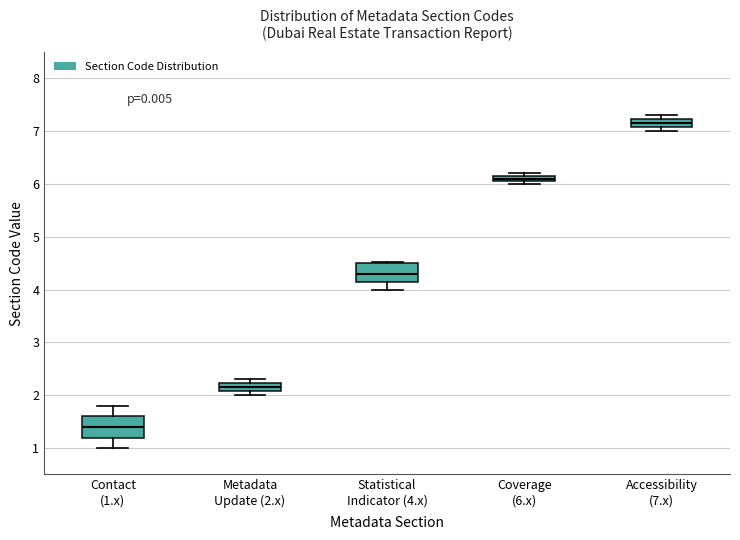

Where is the upper edge of the box for Accessibility (7.x) on the y-axis? The values are not printed on the chart, so give them approximately, as read against the axis.

7.2